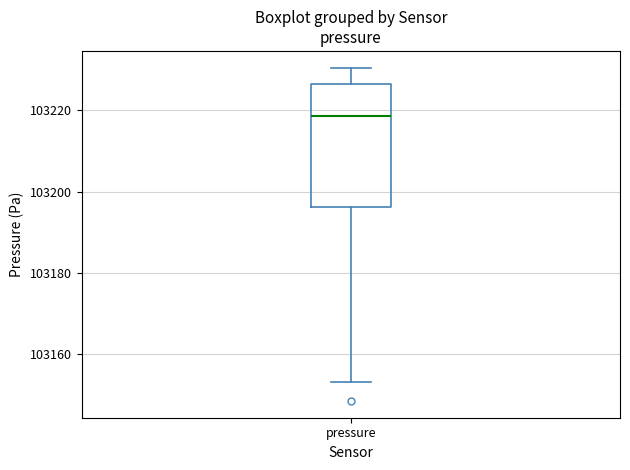

Read this box plot against the y-axis: the position of the median line, the range covered by the box, and the ends of both whiskers. The values are not printed on the chart, so give them approximately, as read against the axis.

median 103218, box 103196 to 103226, whiskers 103154 to 103230